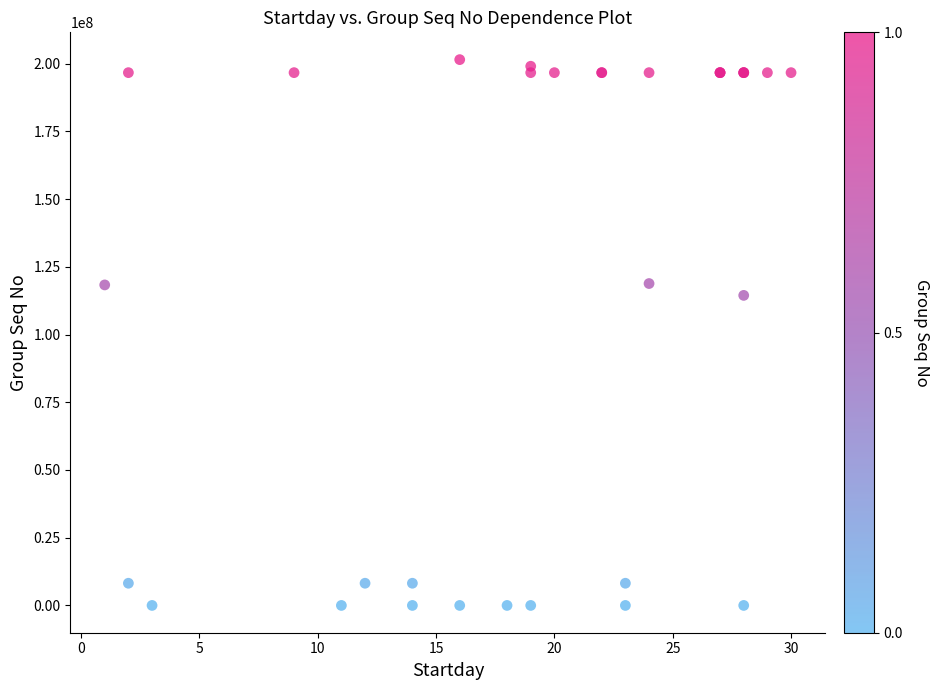

What Y value in the scatter plot is closest to 100739018?

114452821